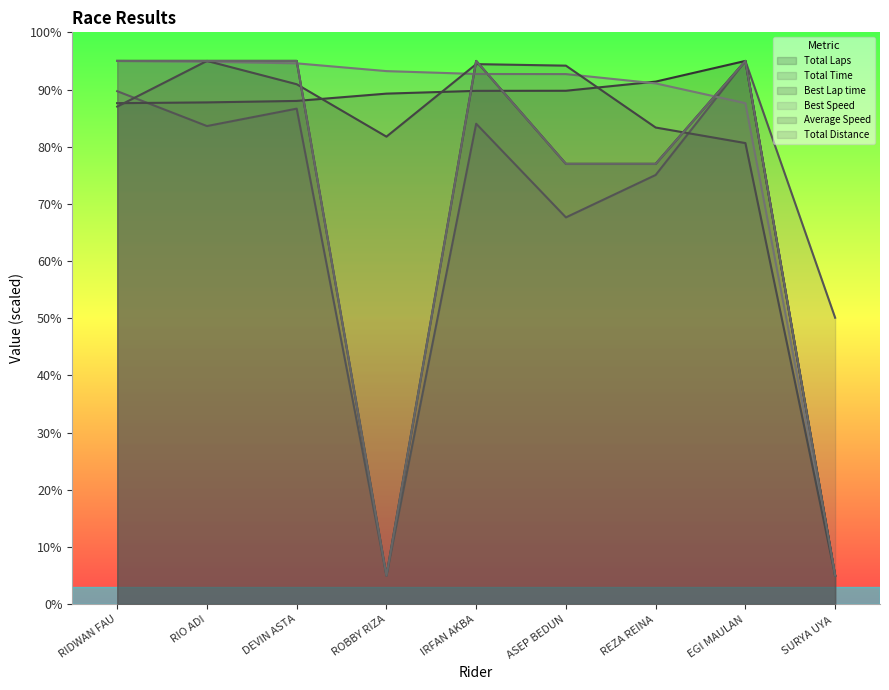

At which label is Average Speed closest to 50?

EGI MAULAN